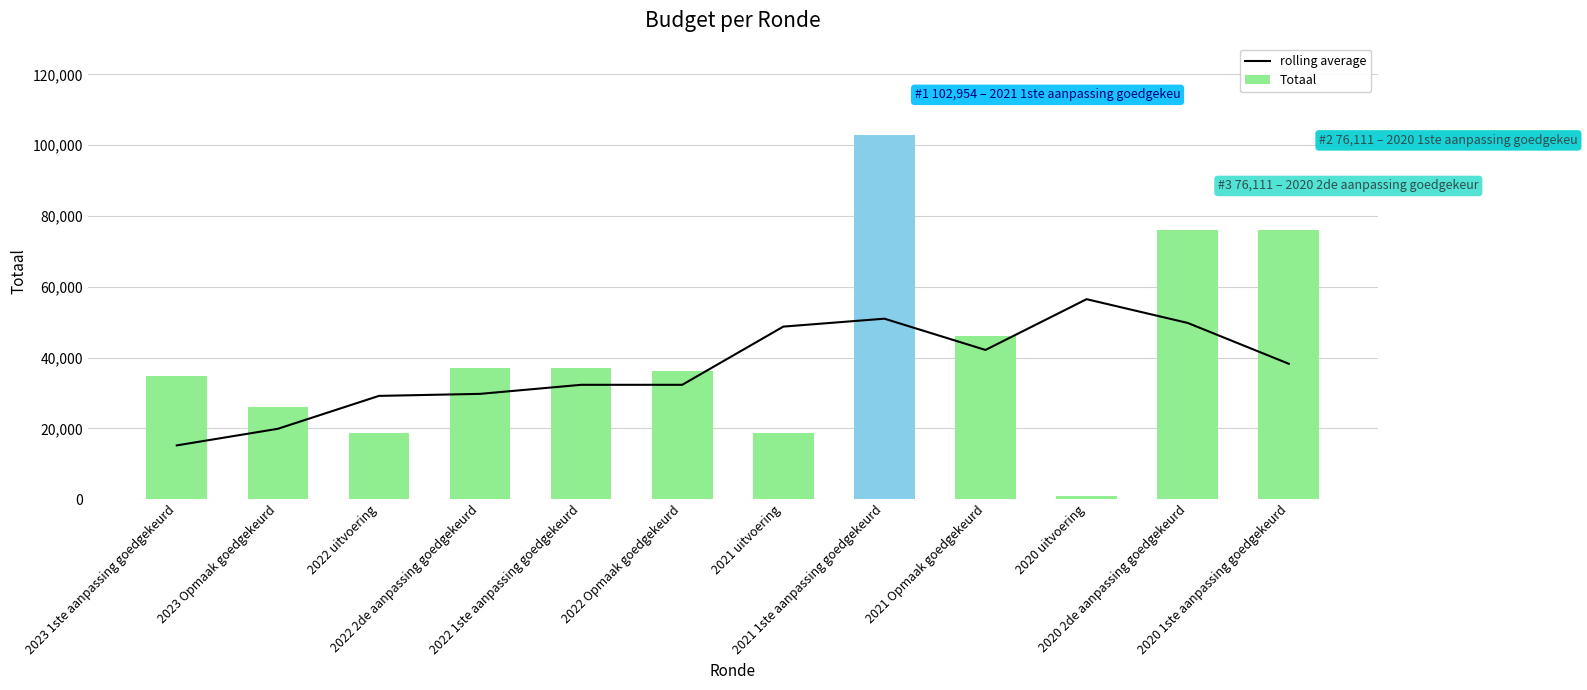

How many categories are shown in the chart?

12